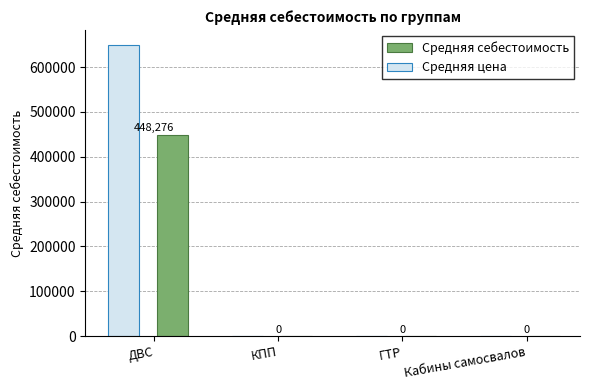

What are all the series names shown in the legend?

Средняя себестоимость, Средняя цена